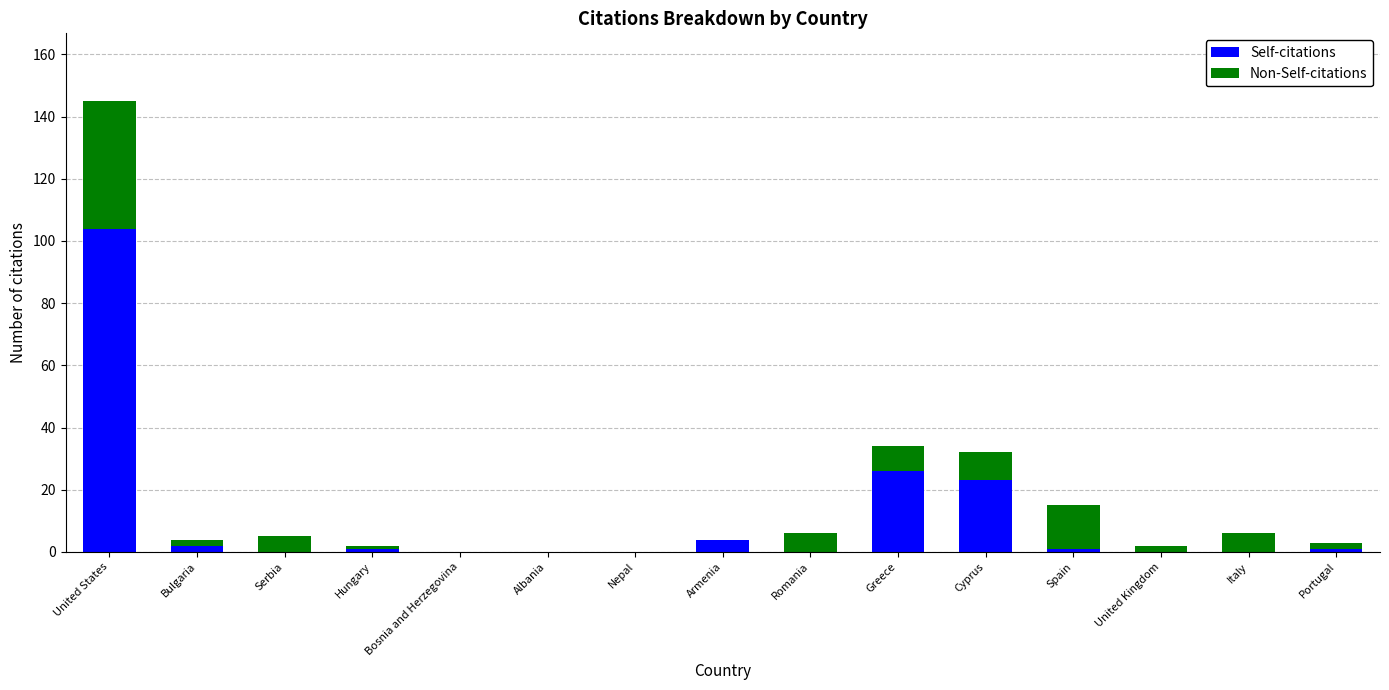

Are the bars grouped side by side (vs. stacked)?

No